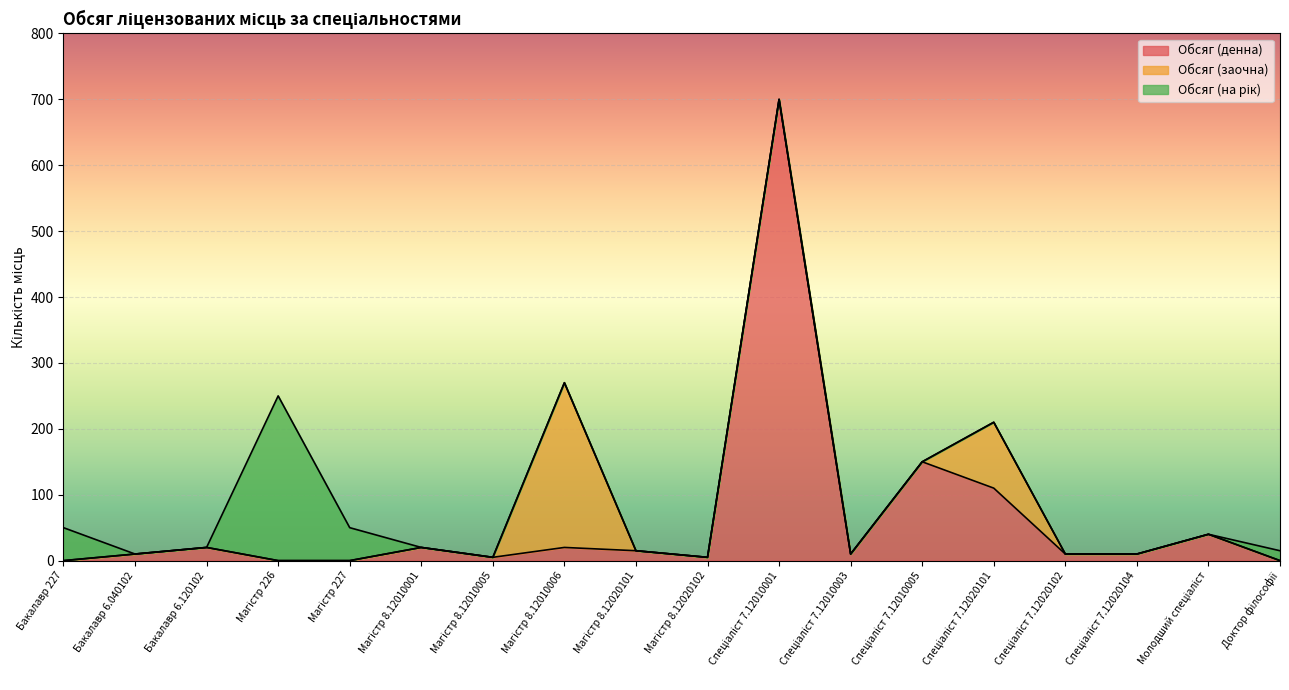

Between Спеціаліст 7.12010001 and Спеціаліст 7.12020101, which is larger?

Спеціаліст 7.12010001